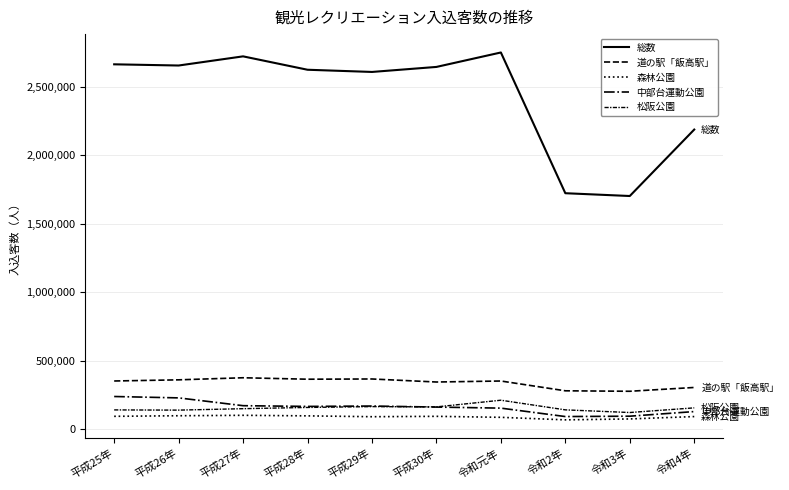

At which category does the chart reach its minimum across all series?

令和2年